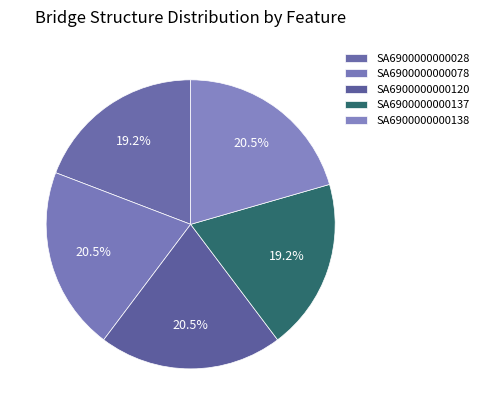

Which has a higher value, SA6900000000078 or SA6900000000120?

SA6900000000120